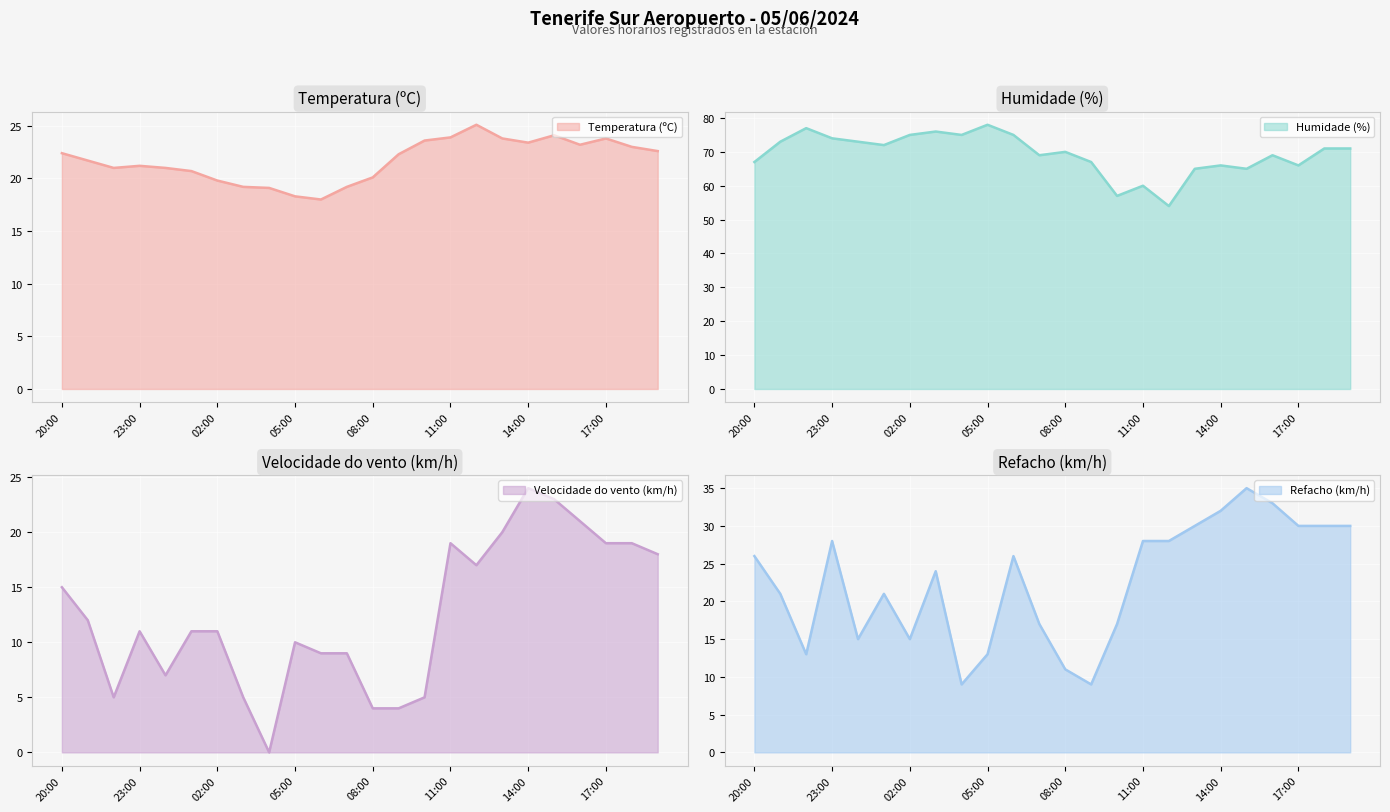

Rank the categories by Velocidade do vento (km/h) value from lowest to highest.

04:00, 08:00, 09:00, 22:00, 03:00, 10:00, 00:00, 06:00, 07:00, 05:00, 23:00, 01:00, 02:00, 21:00, 20:00, 12:00, 19:00, 11:00, 17:00, 18:00, 13:00, 16:00, 15:00, 14:00